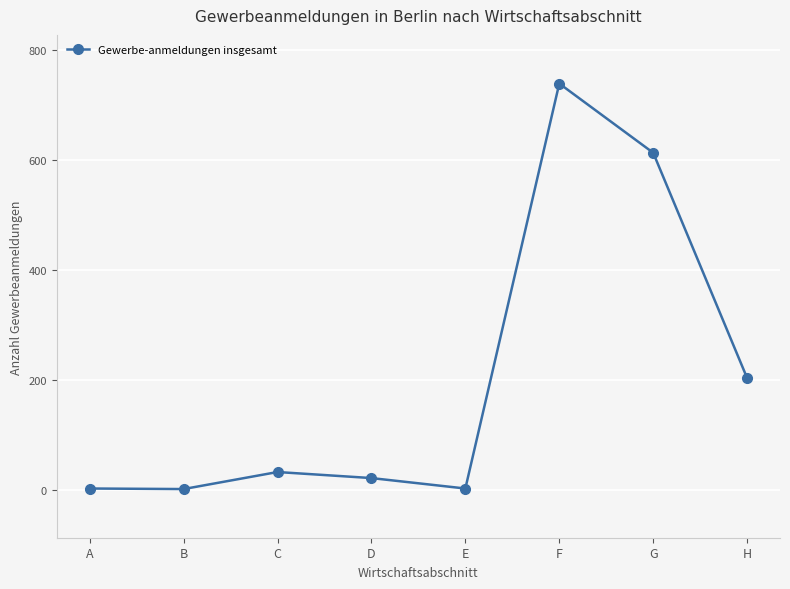

At which category does the chart reach its peak across all series?

F